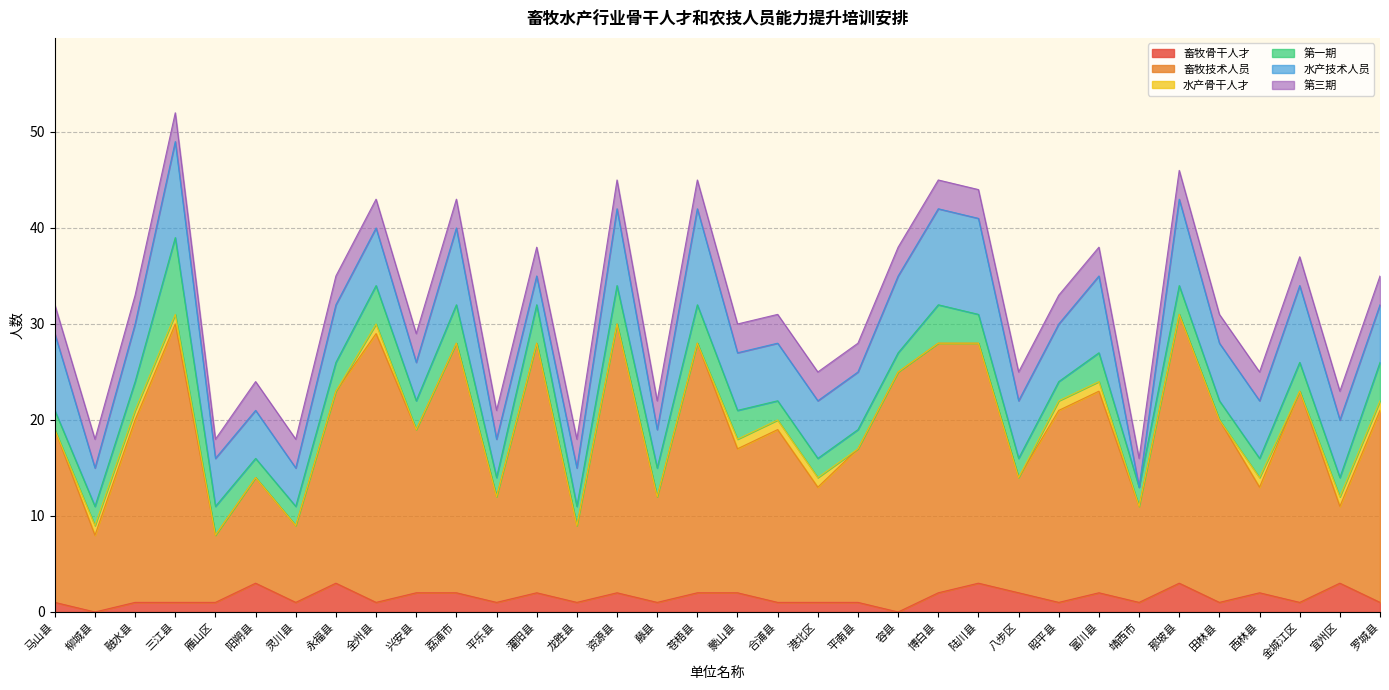

How many positive values does the 畜牧骨干人才 series have?

32